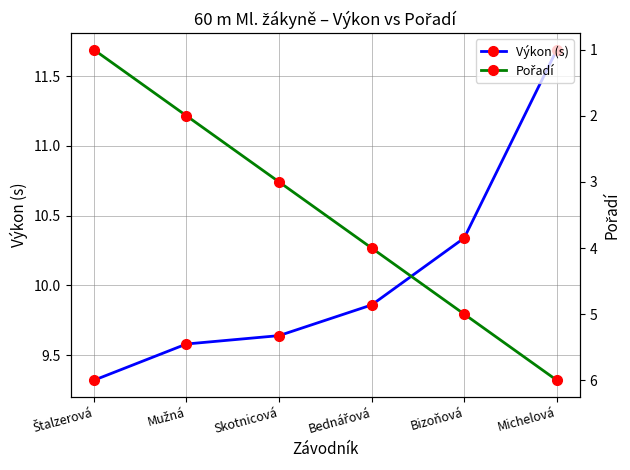

What is the label of the 1st point from the right?

Michelová